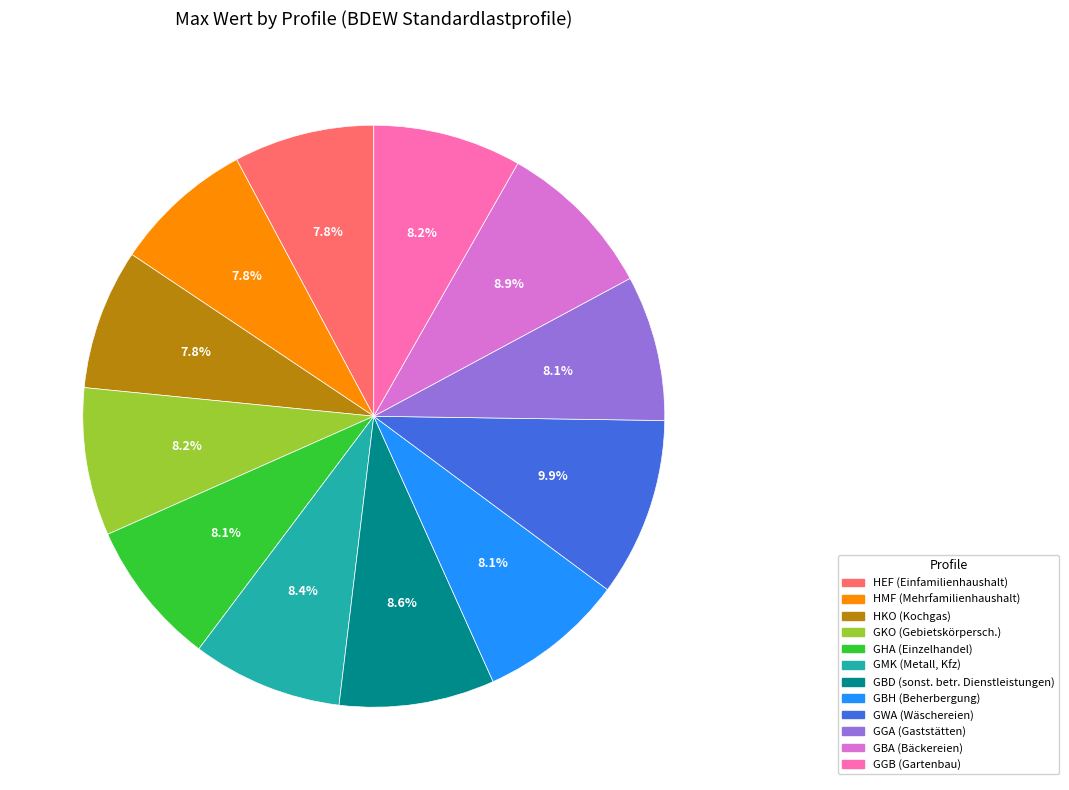

Is there a majority slice in this chart?

No